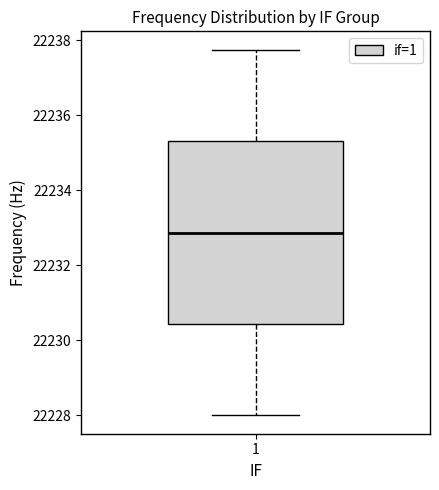

Read this box plot against the y-axis: the position of the median line, the range covered by the box, and the ends of both whiskers. The values are not printed on the chart, so give them approximately, as read against the axis.

median 22232.8, box 22230.4 to 22235.4, whiskers 22228.0 to 22237.8